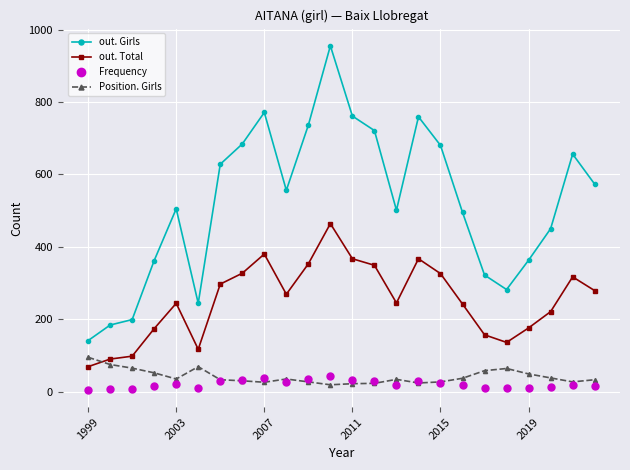

What is the greatest value displayed?

955